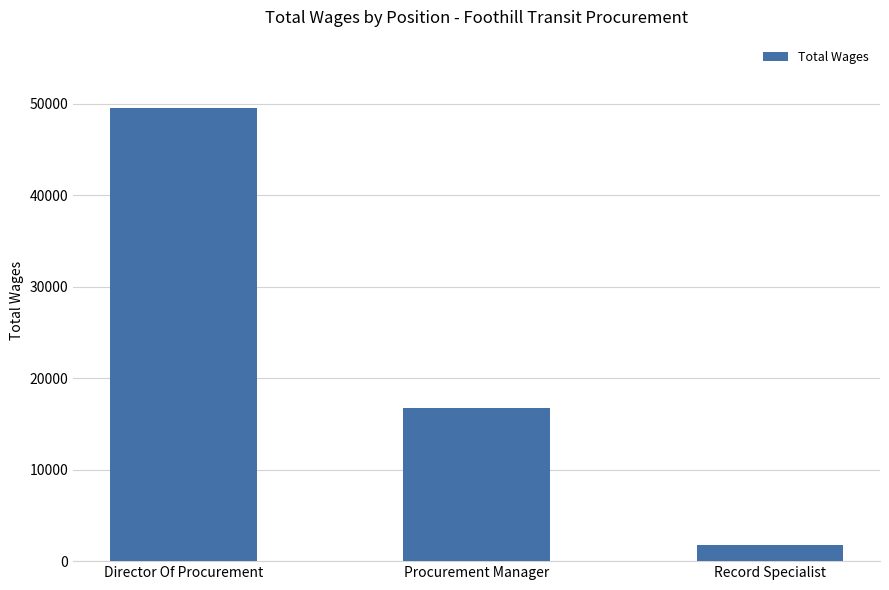

Reading right to left, extract all data points from this chart.

1731	16704	49568